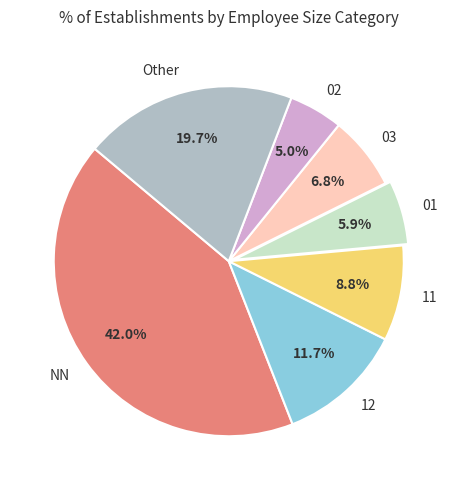

Combined, do 02 and 12 account for over 50%?

No